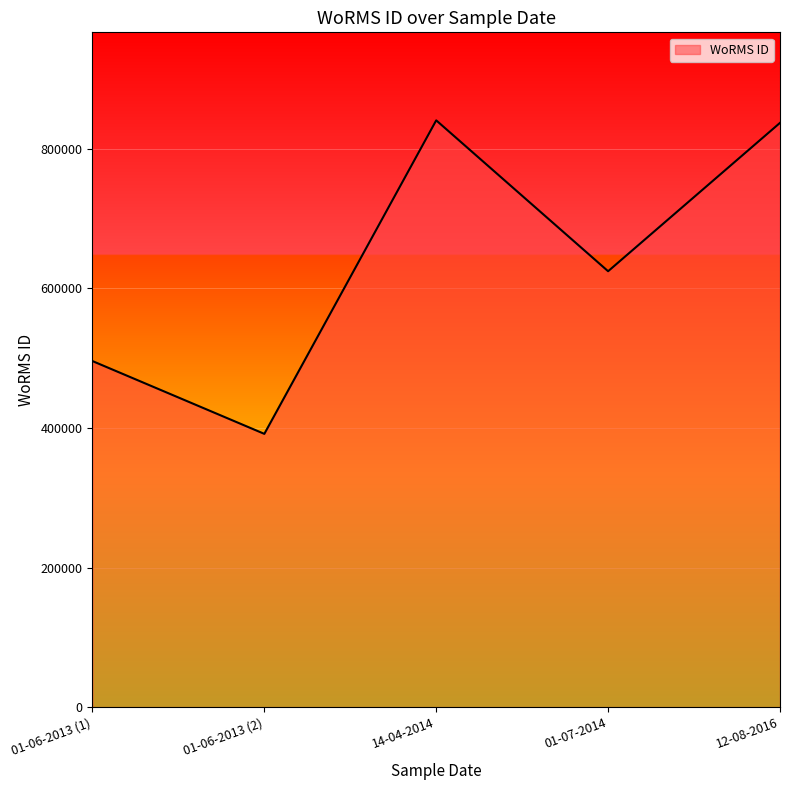

What is the maximum value shown in the chart?

840689